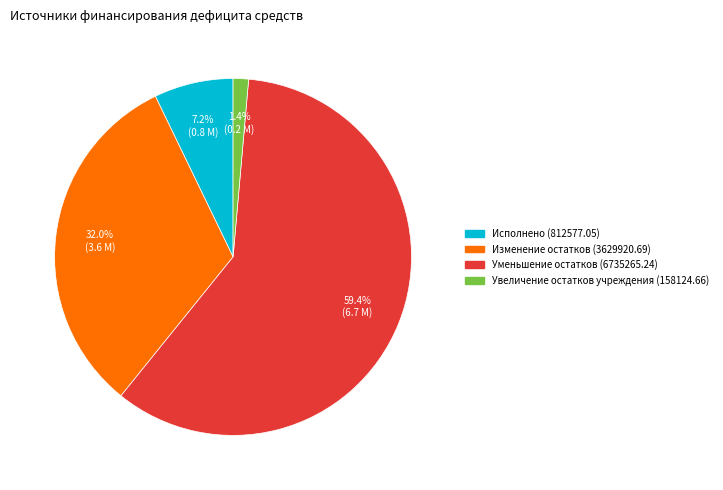

Does any single category account for the majority?

Yes